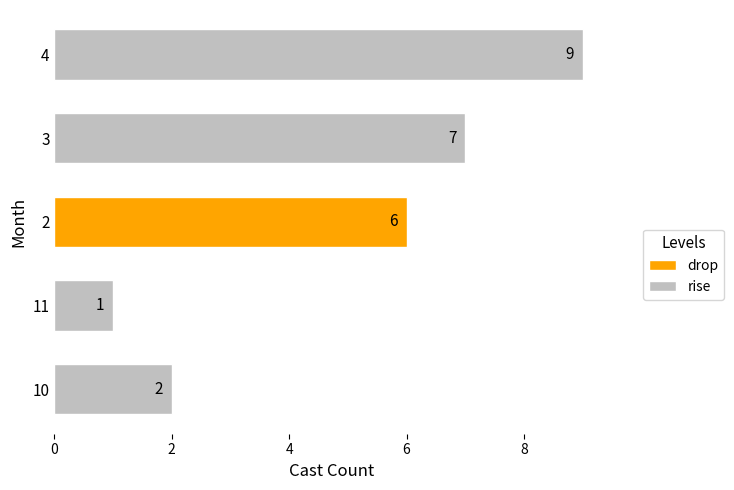

Between 3 and 10, which is larger?

3